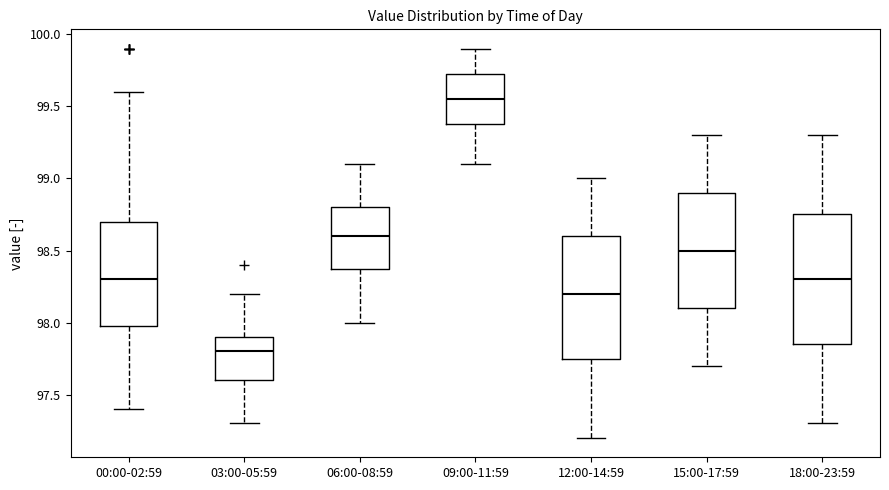

Which box's median line is the lowest?

03:00-05:59